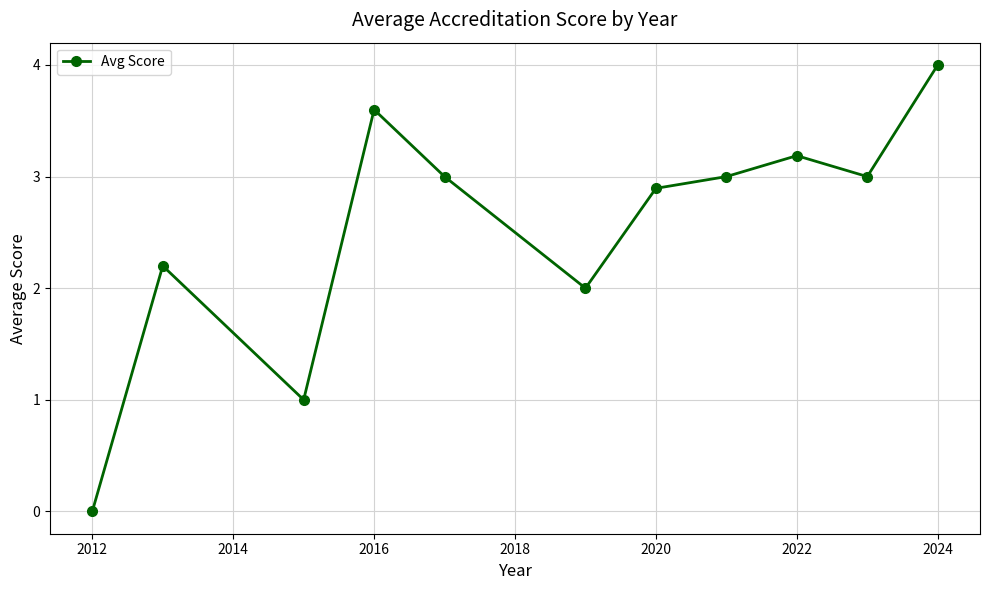

What is the value of the 6th point from the left?

2.0